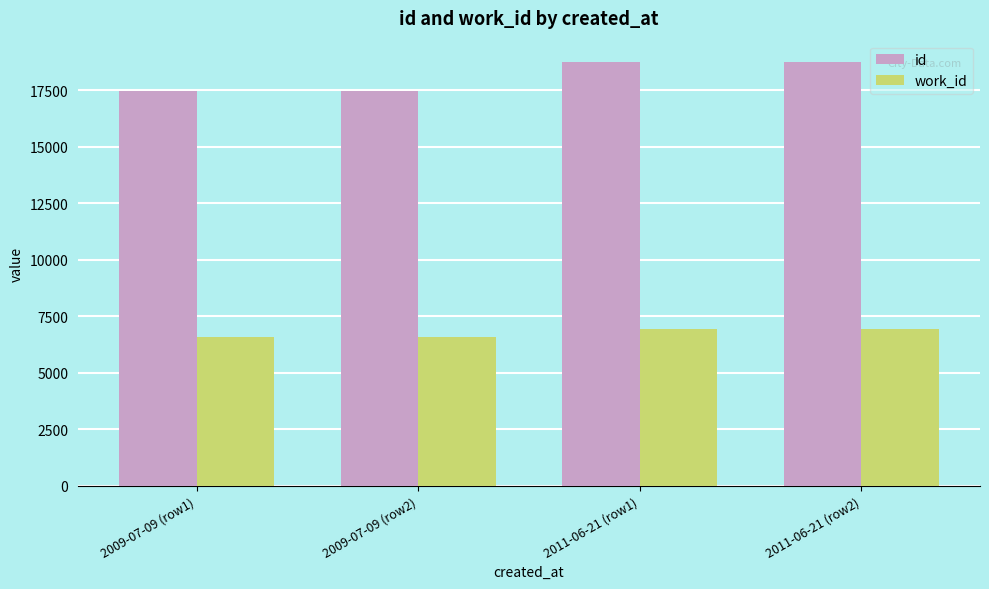

What is the sum of the work_id values at 2011-06-21 (row1) and 2009-07-09 (row1)?

13528